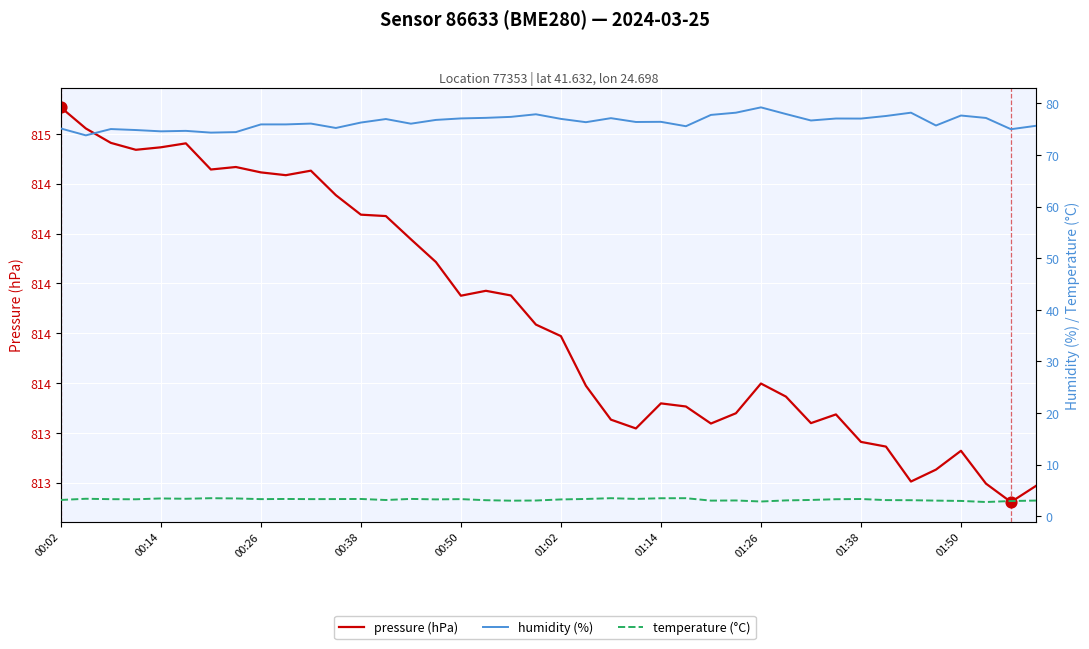

Which series has the largest Y range (max minus min)?

humidity (%)